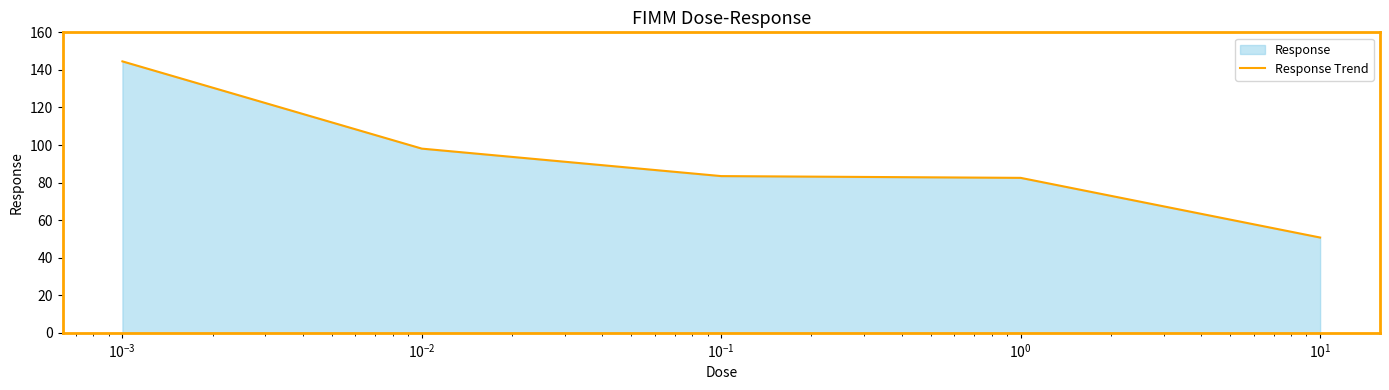

What is the difference between the maximum and minimum values?

93.8